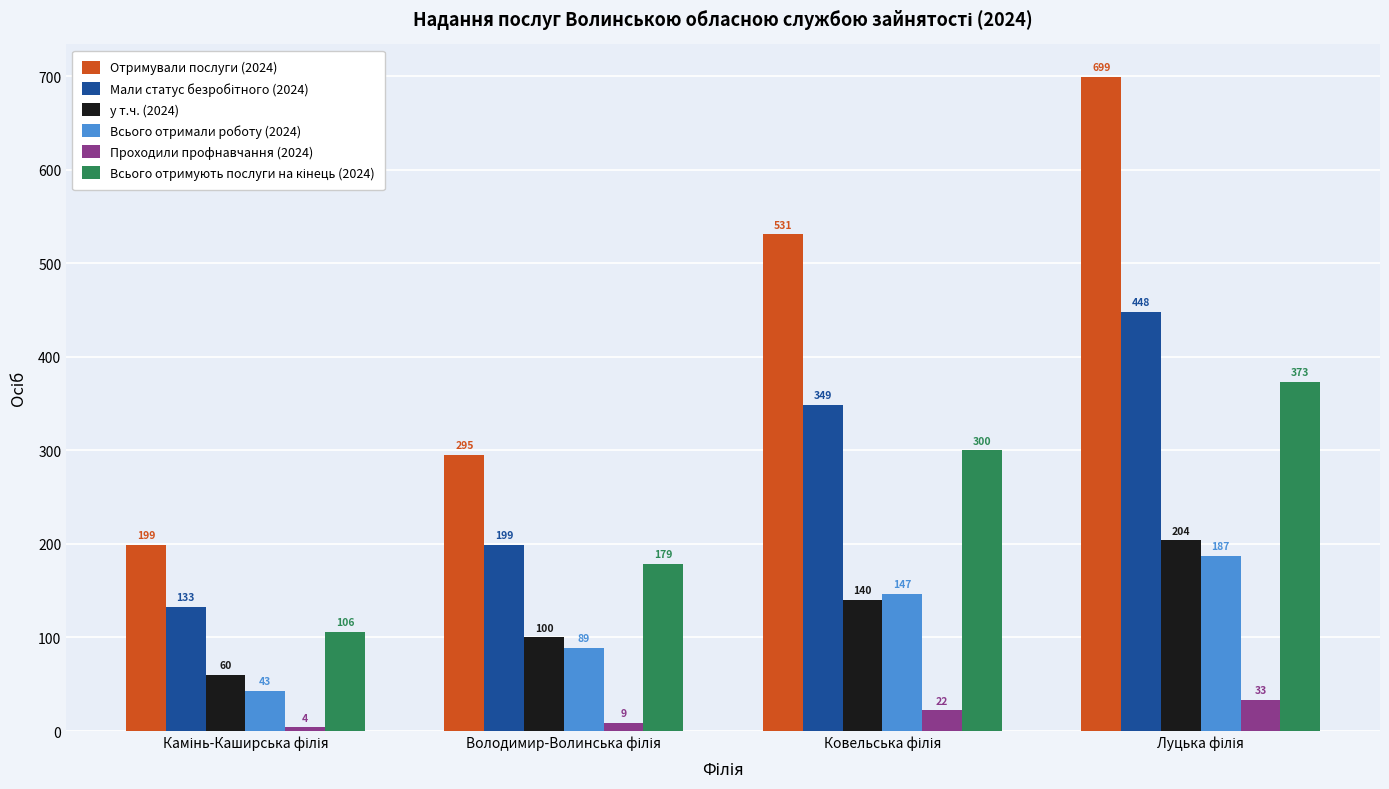

What is the difference between the second highest and minimum values in the у т.ч. (2024) series?

80